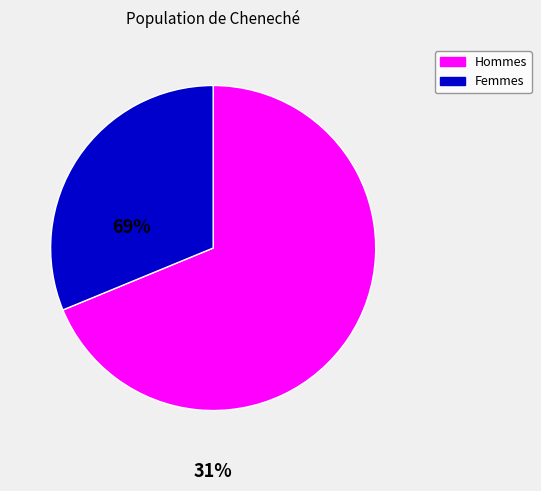

Is there any slice that represents more than half of the pie?

Yes